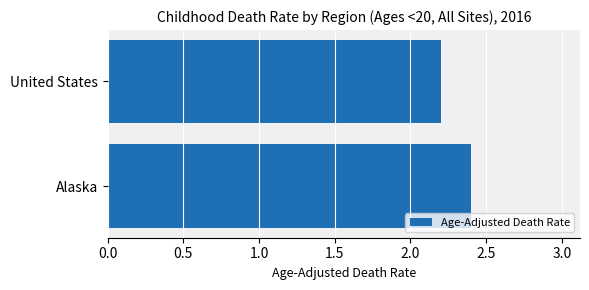

List the labels in order of value, smallest first.

United States, Alaska